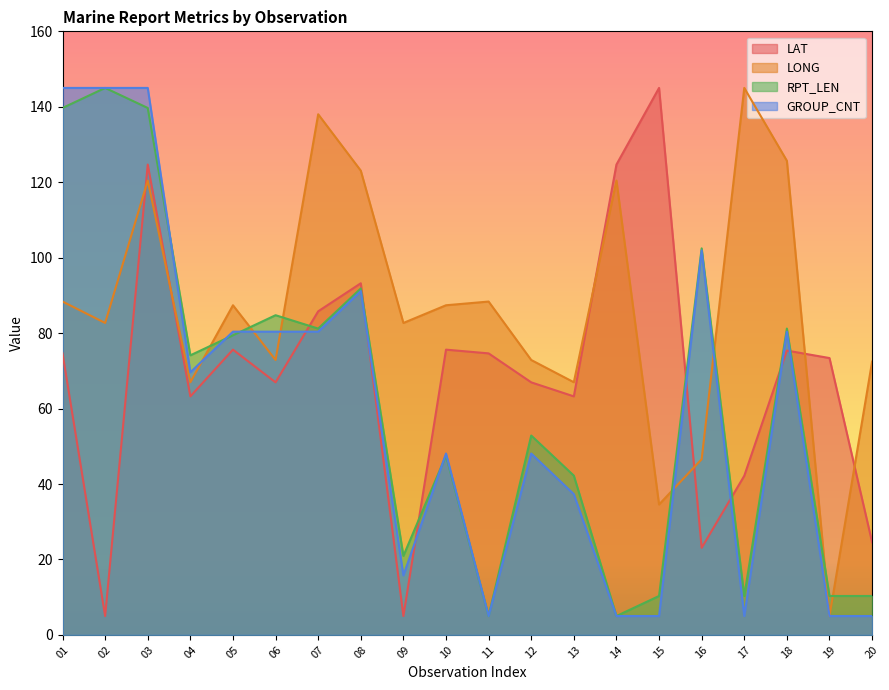

True or false: LONG and LAT intersect in this chart.

True